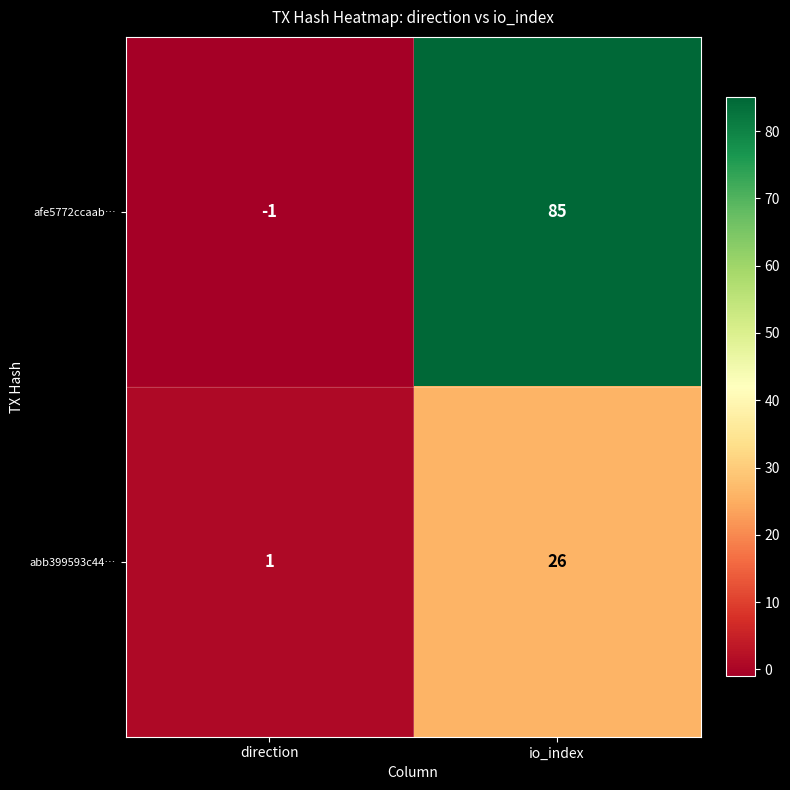

What is the spread (max minus min) of values at io_index?

59